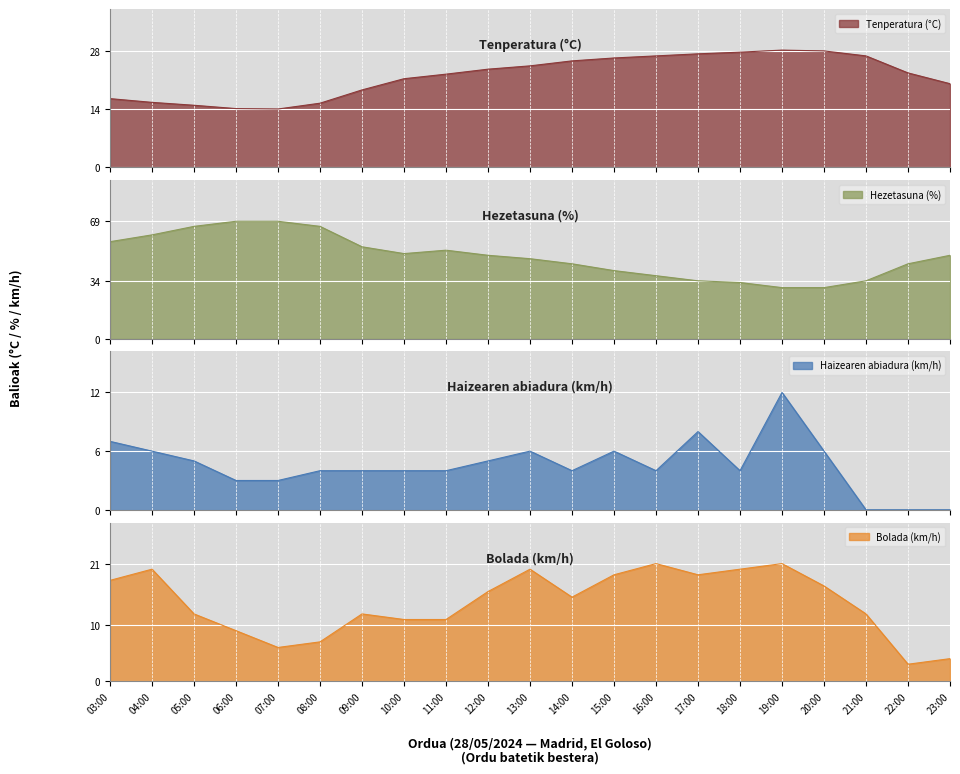

At which category is the sum across all series the highest?

04:00